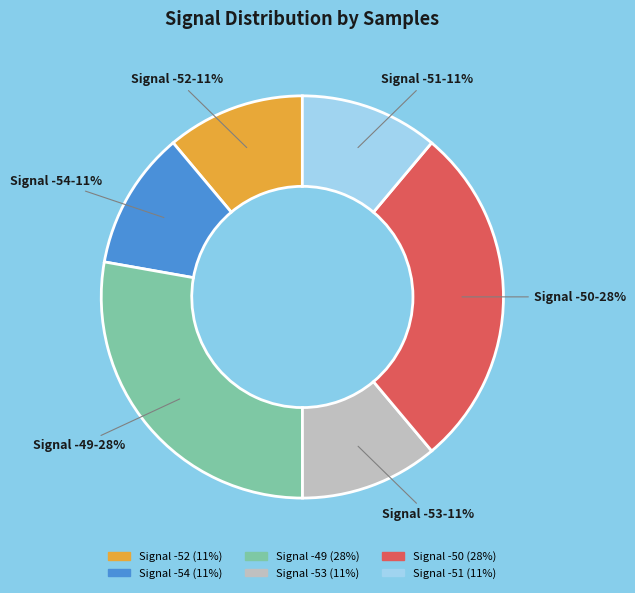

Between Signal -54 and Signal -50, which is larger?

Signal -50